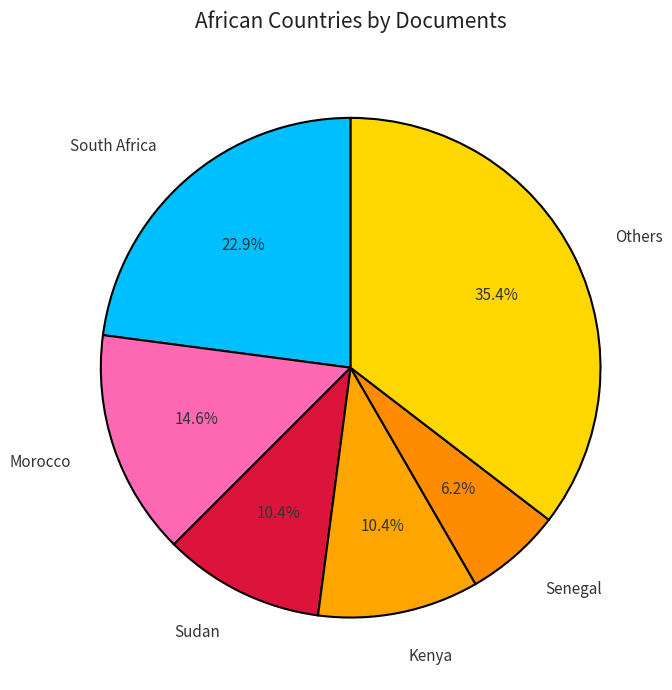

Is there a majority slice in this chart?

No